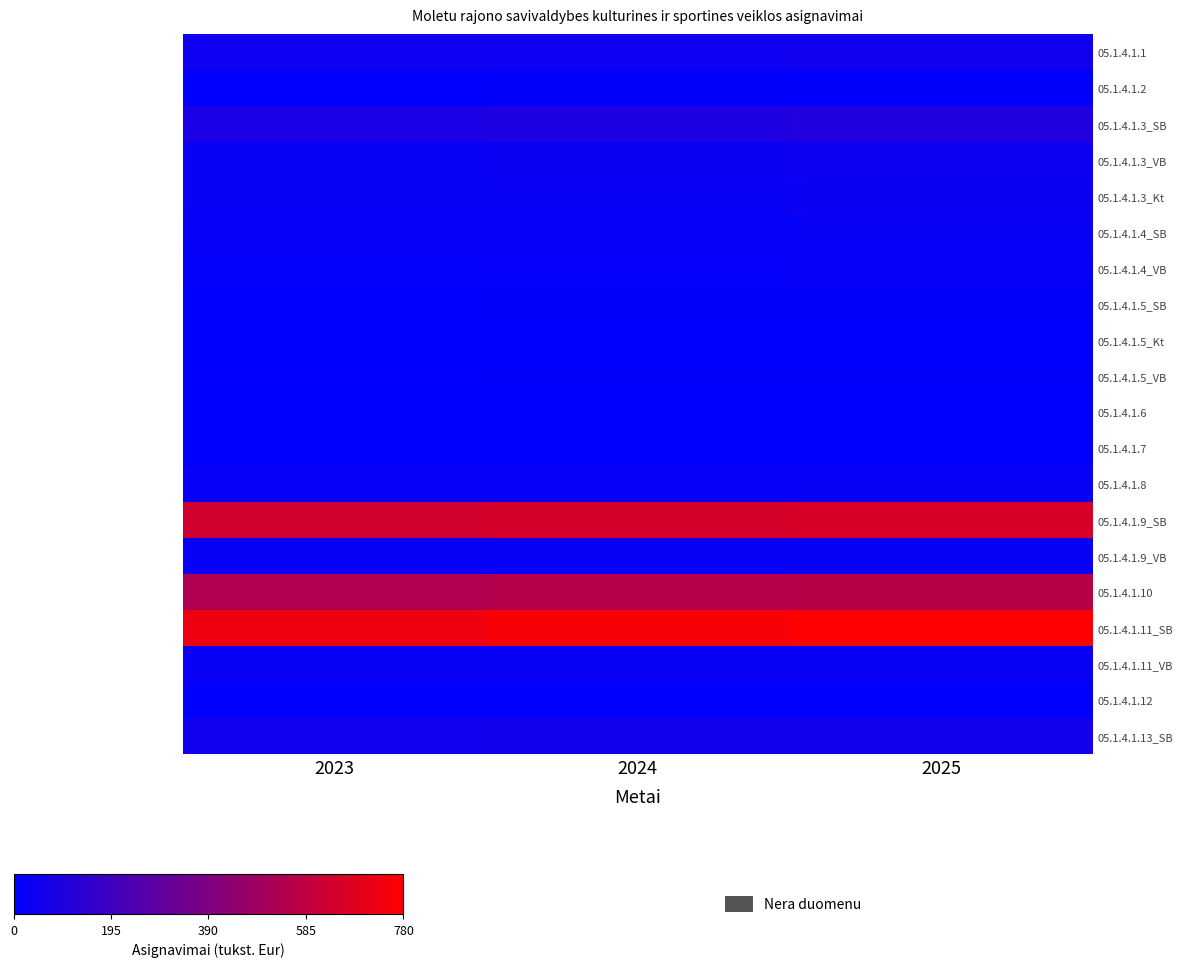

Between 2023 and 2025, which is larger?

2025